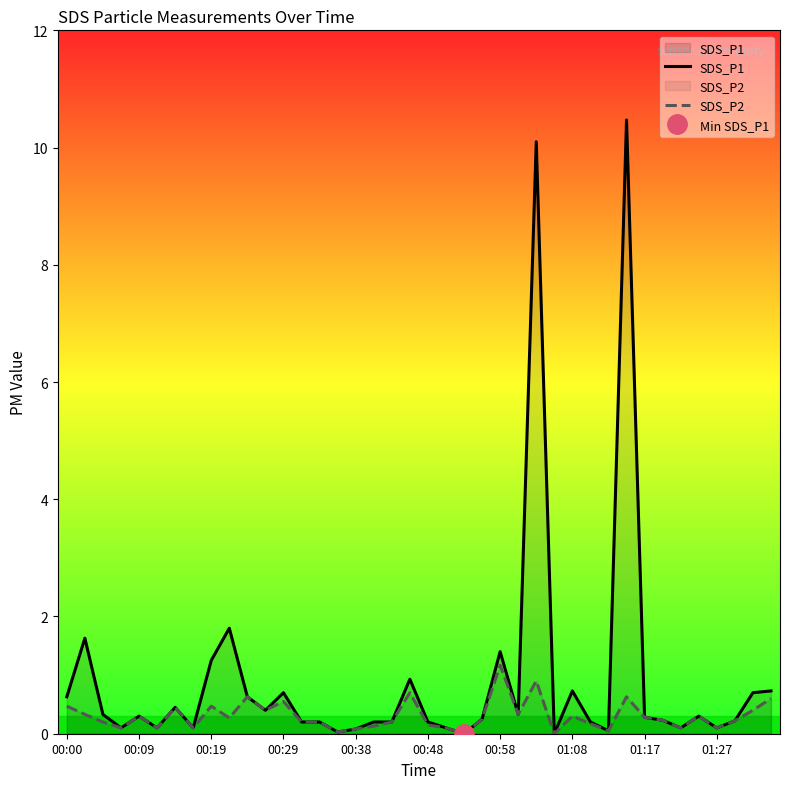

In SDS_P1, how many points are lower than both neighbors (excluding endpoints)?

11